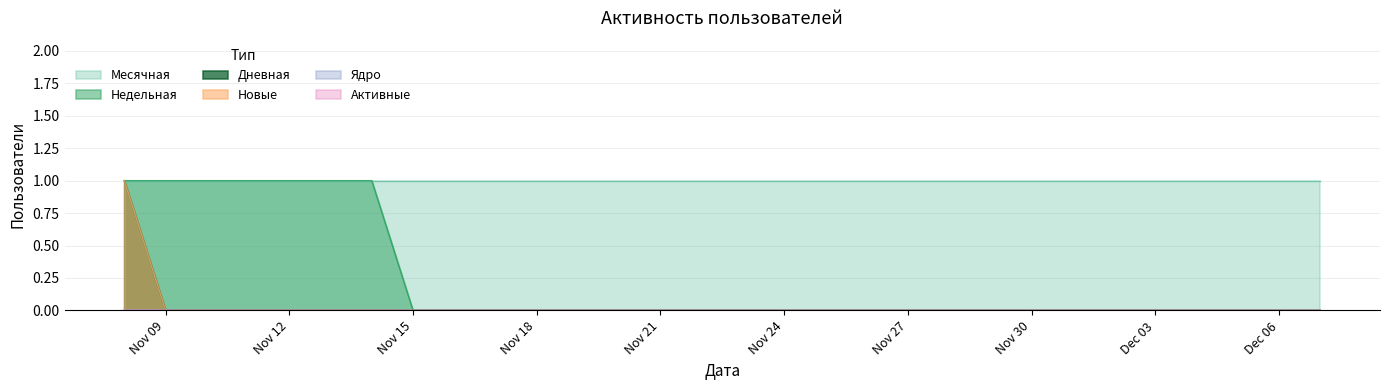

How many positive values does the Дневная series have?

1